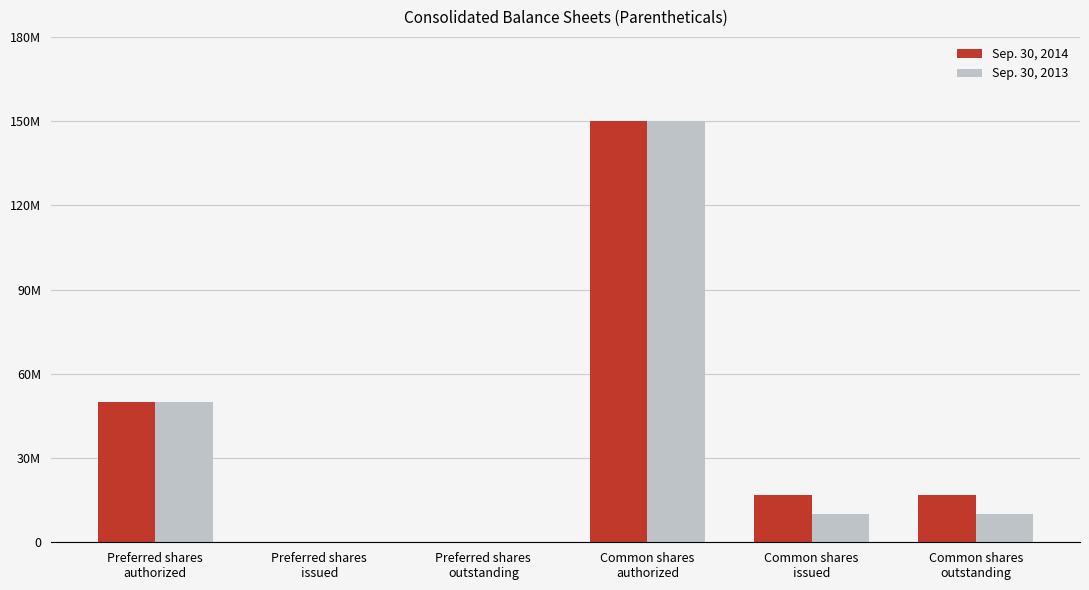

What is the label of the 4th bar from the left?

Common shares
authorized